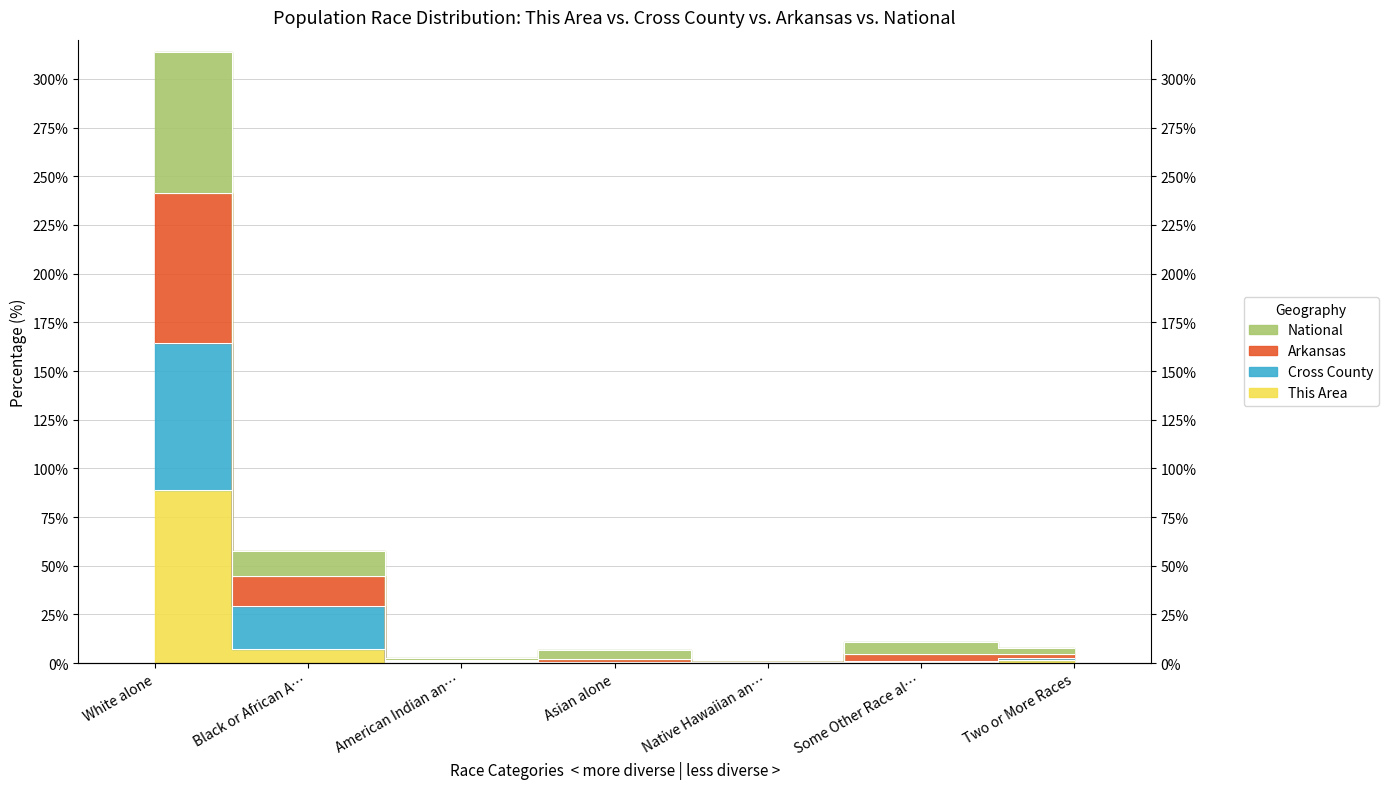

What is the lowest value of the Cross County series?

0.5